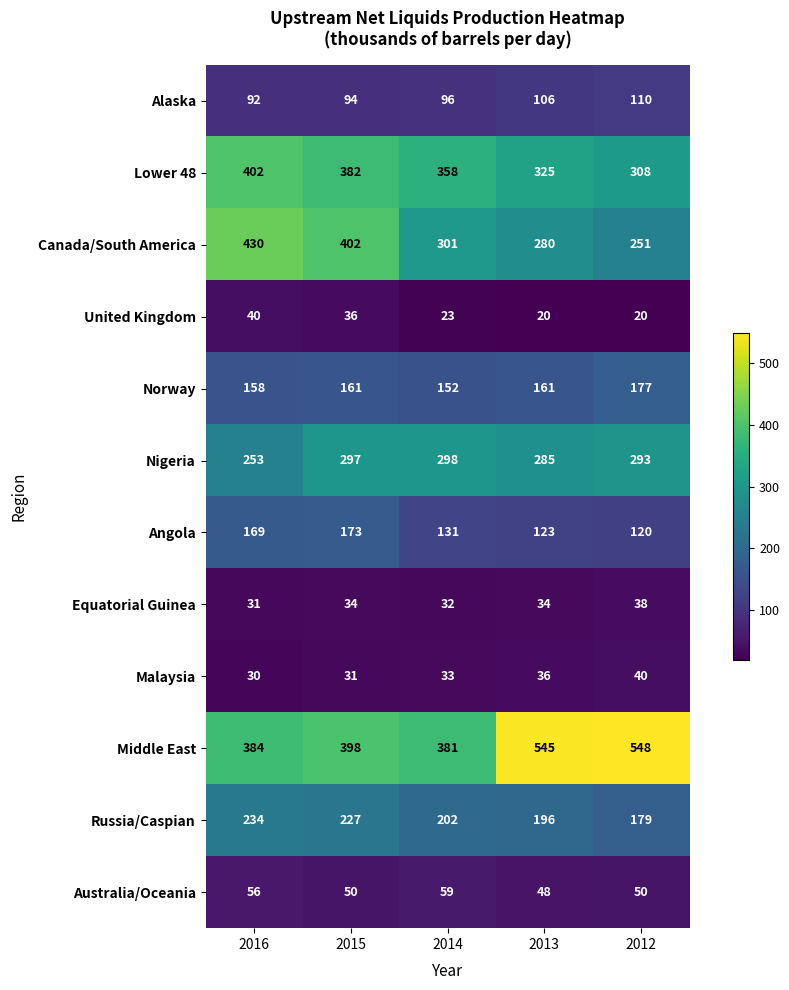

List the labels in order of Malaysia value, largest first.

2012, 2013, 2014, 2015, 2016